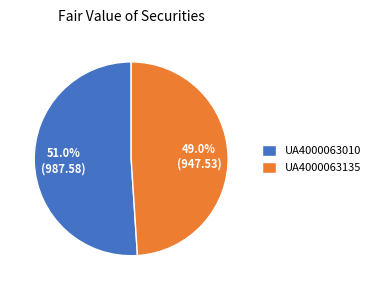

Is the sum of UA4000063010 and UA4000063135 greater than half?

Yes